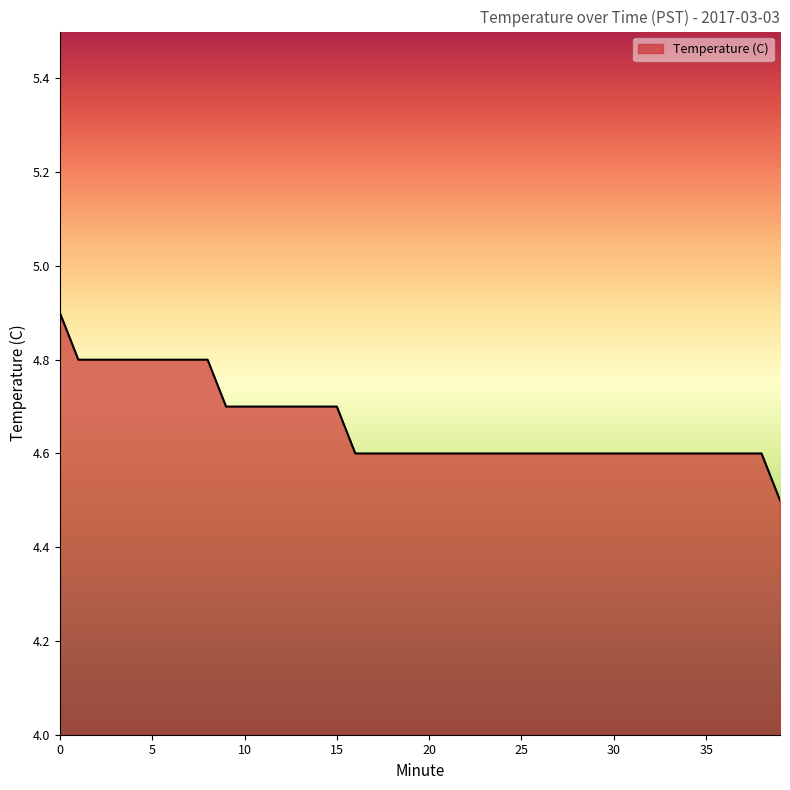

What is the minimum value shown in the chart?

4.5